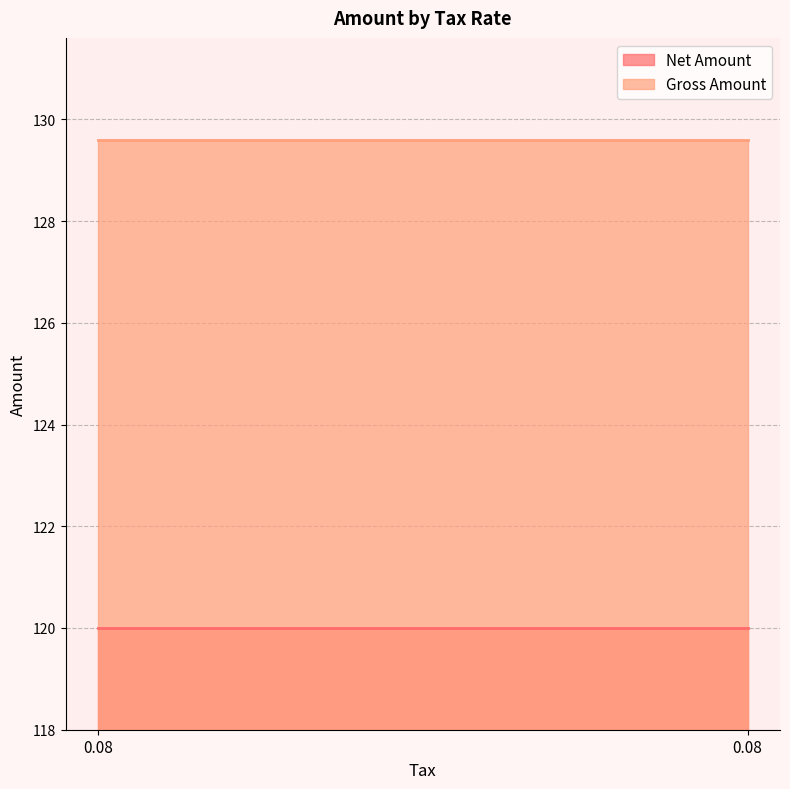

Rank the series at 0.08 from lowest to highest value.

Net Amount, Gross Amount